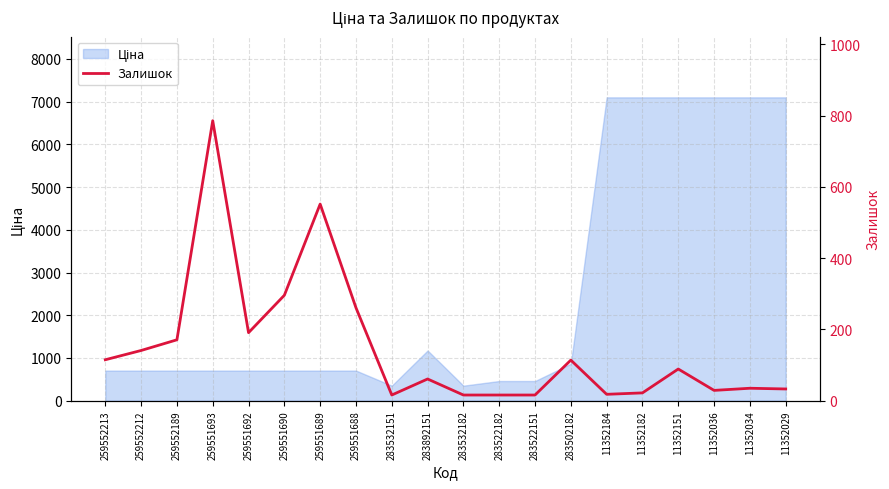

Which category has the highest value across all series?

259551693